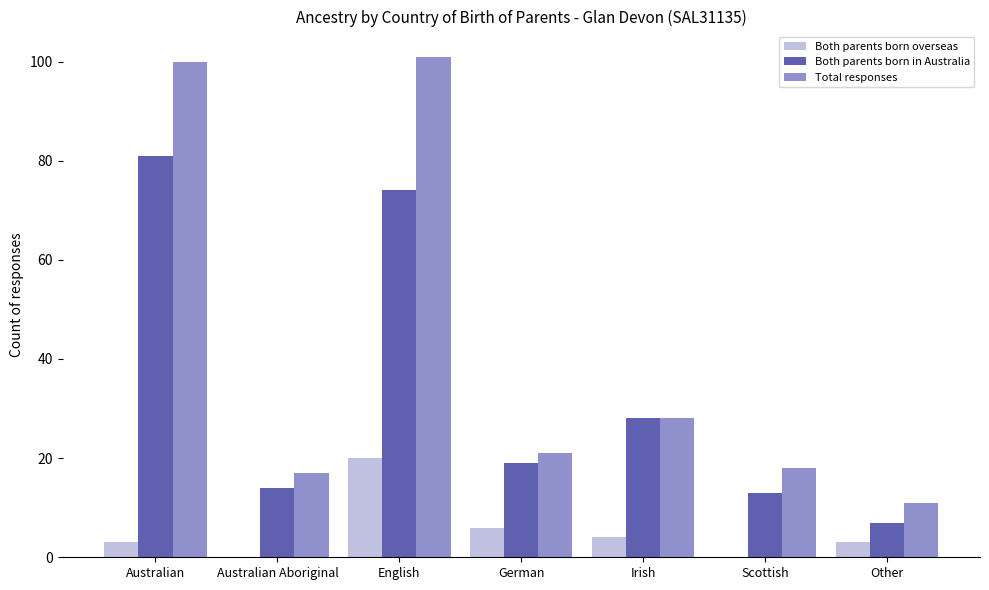

Where is Both parents born in Australia nearest to the value 44?

Irish